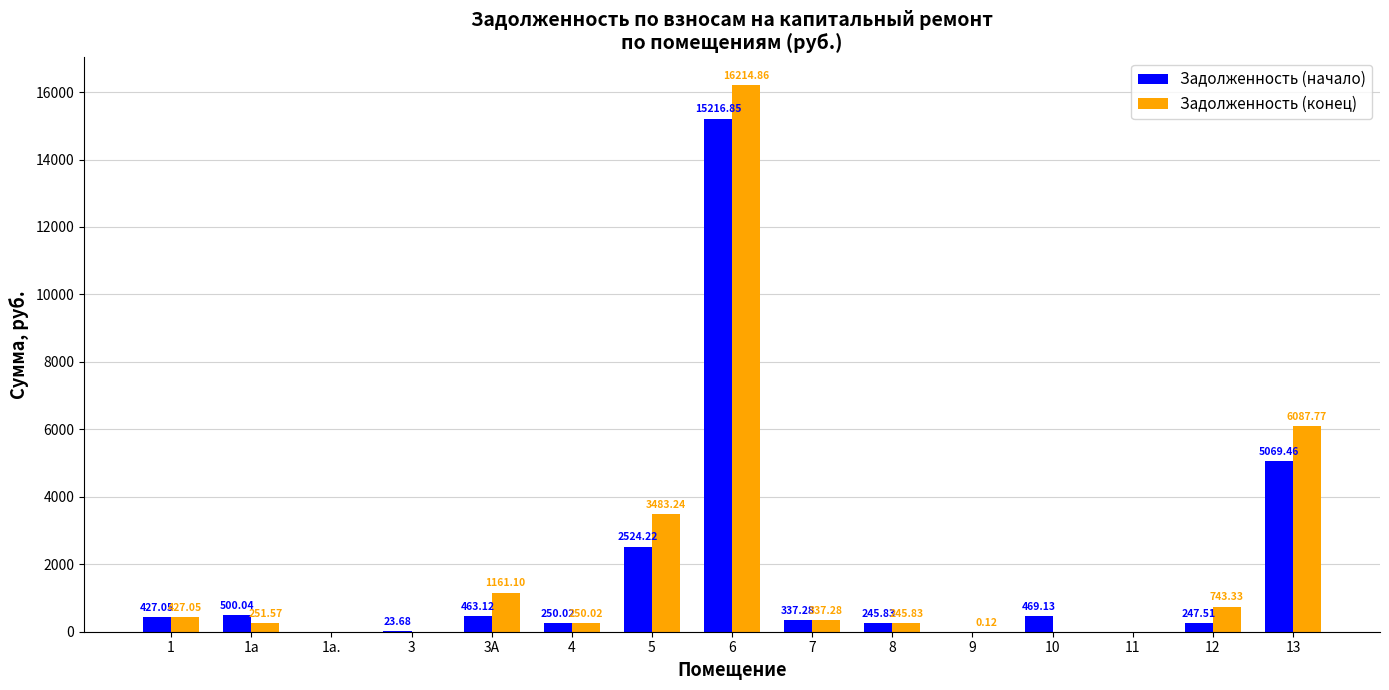

What is the average value of the Задолженность (конец) series?

1946.8